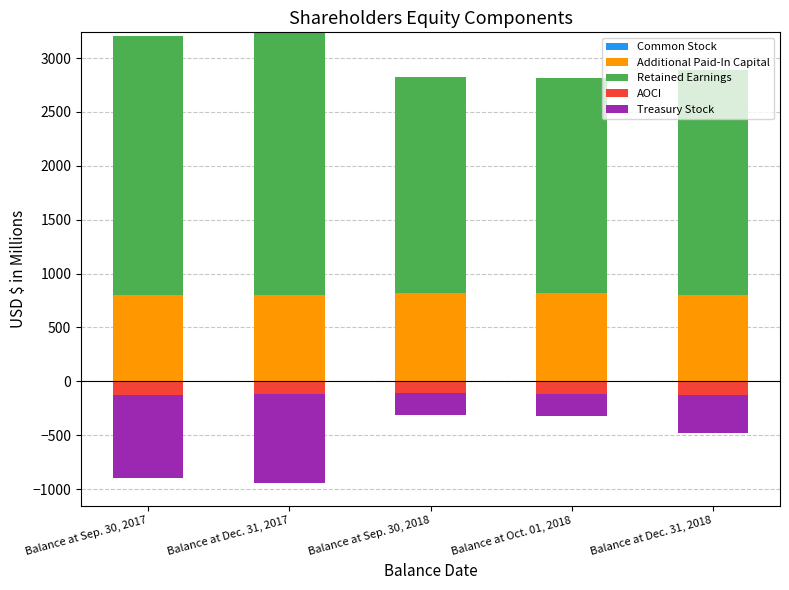

Rank the series by their maximum value, from highest to lowest.

Retained Earnings, Additional Paid-In Capital, Common Stock, AOCI, Treasury Stock